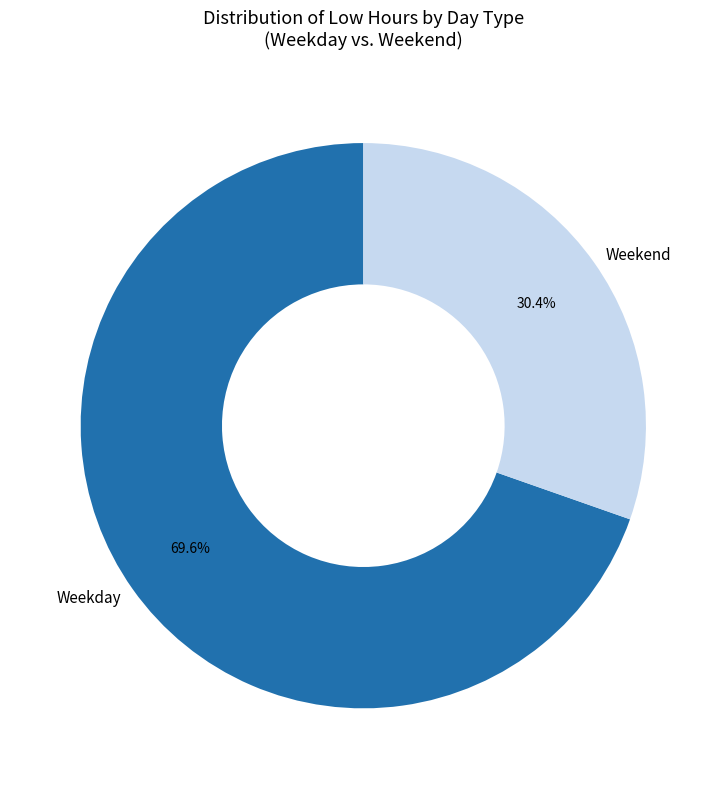

Rank the categories by value from lowest to highest.

Weekend, Weekday